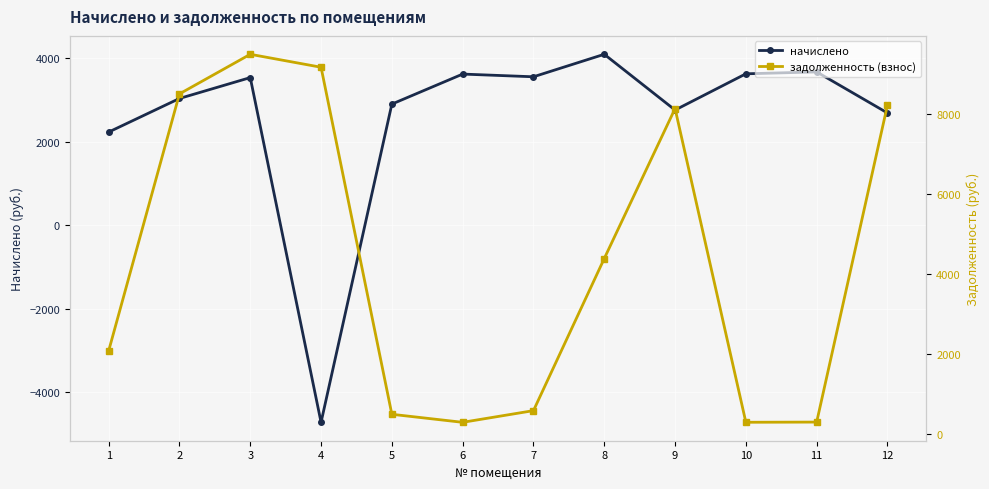

What are all the series names shown in the legend?

начислено, задолженность (взнос)